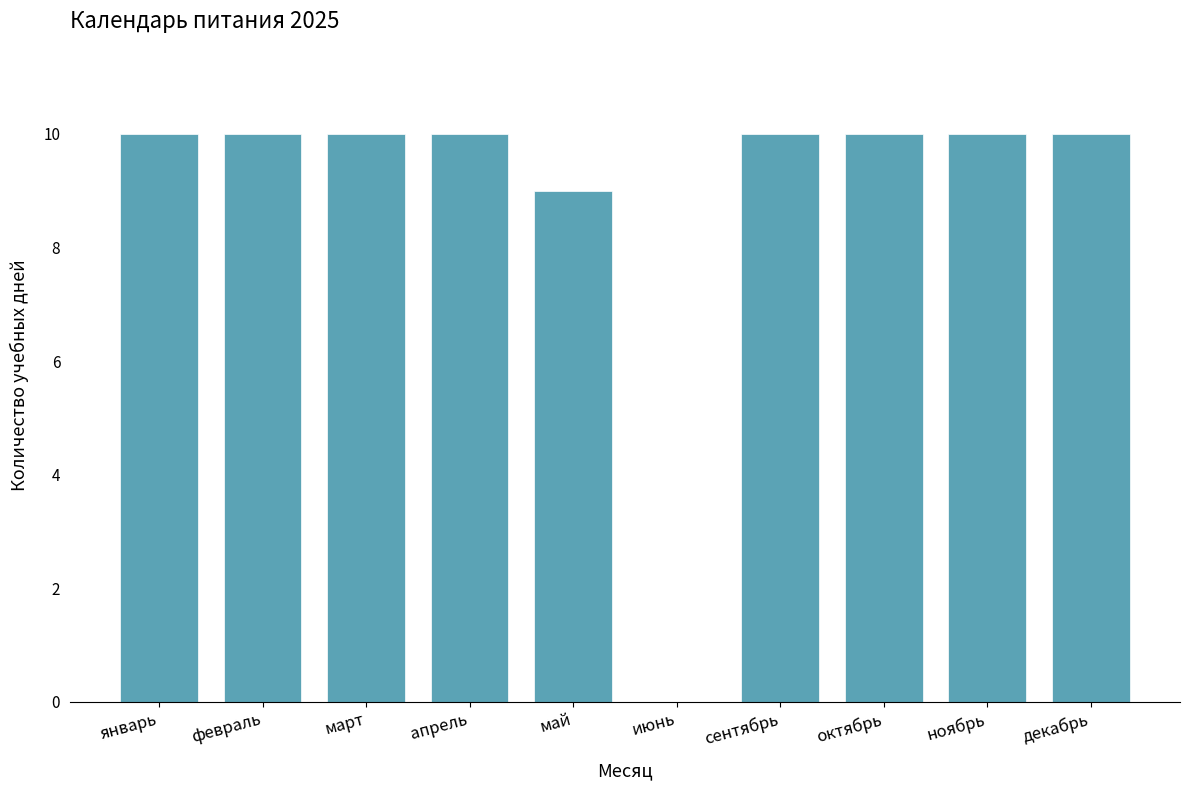

How many categories are shown in the chart?

10